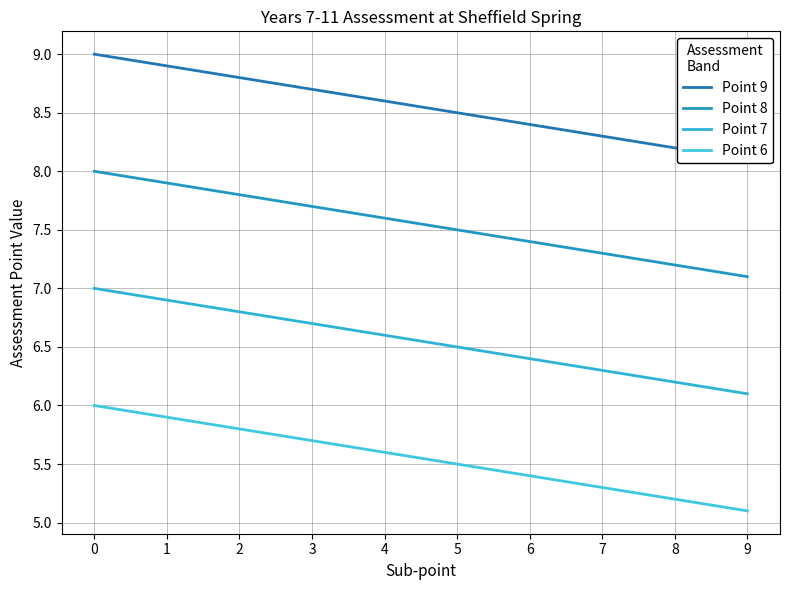

What is the smallest value displayed?

5.1